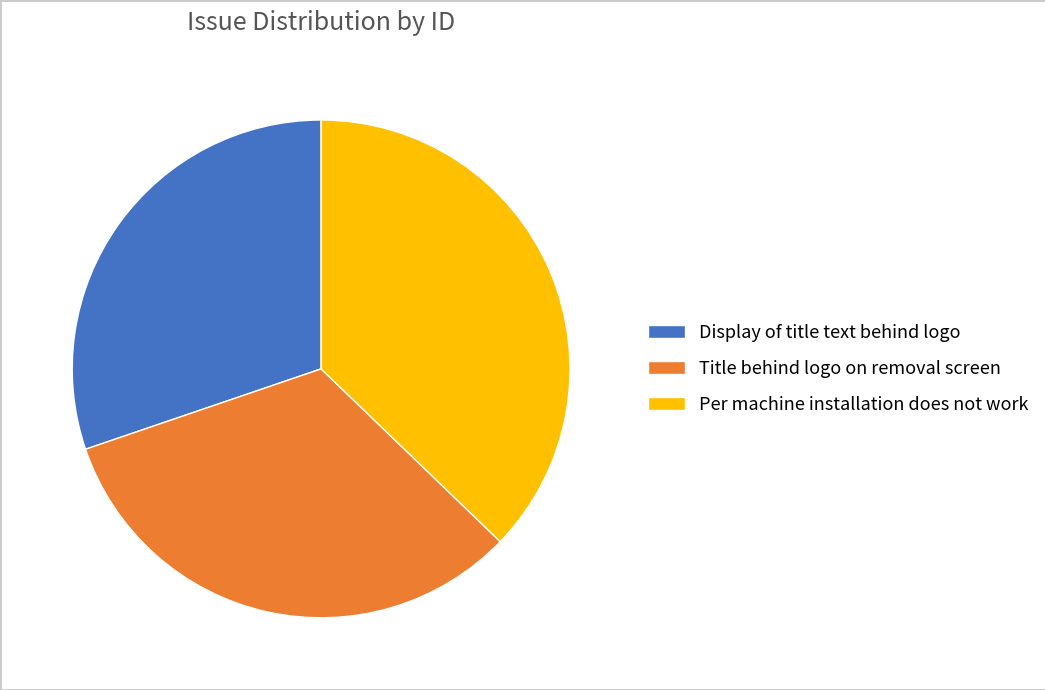

Combined, do Per machine installation does not work and Display of title text behind logo account for over 50%?

Yes